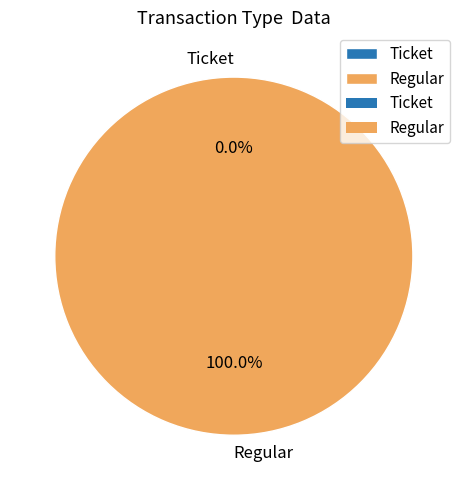

Is Regular the majority of the pie?

Yes